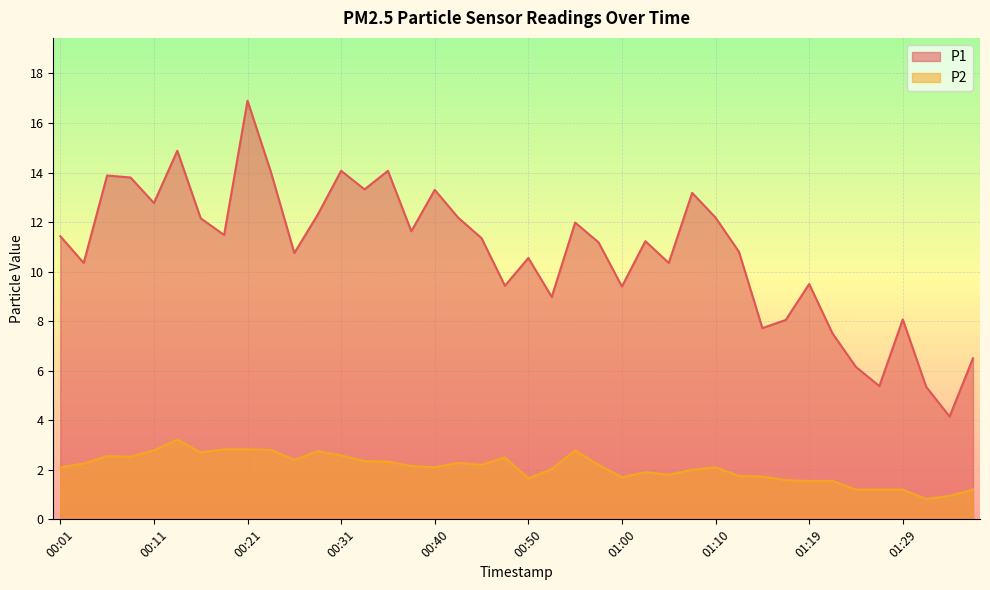

What are all the series names shown in the legend?

P1, P2